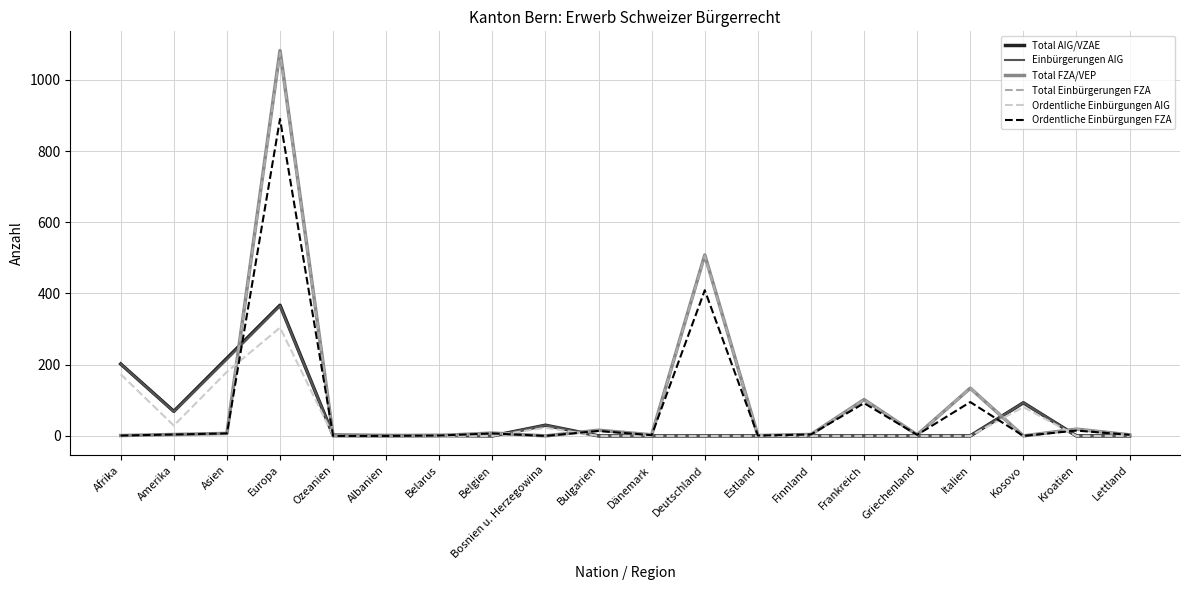

What is the average value of the Ordentliche Einbürgungen FZA series?

77